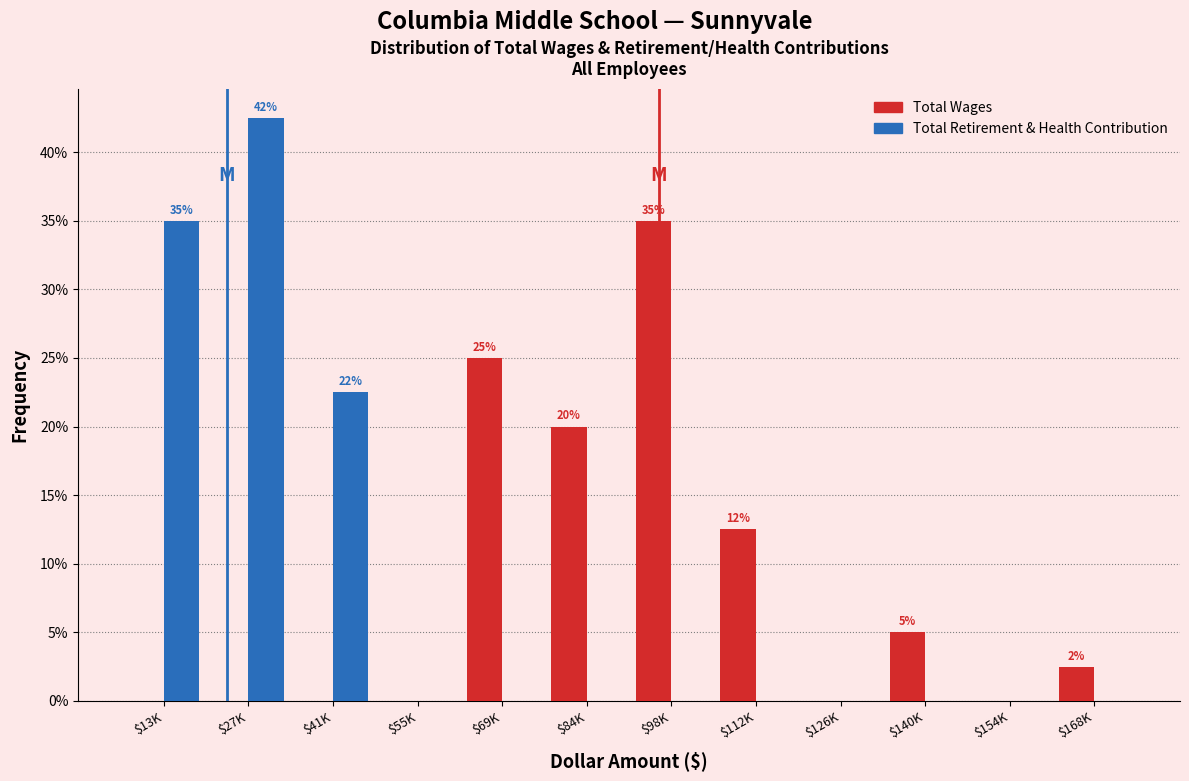

What are all the series names shown in the legend?

Total Wages, Total Retirement & Health Contribution